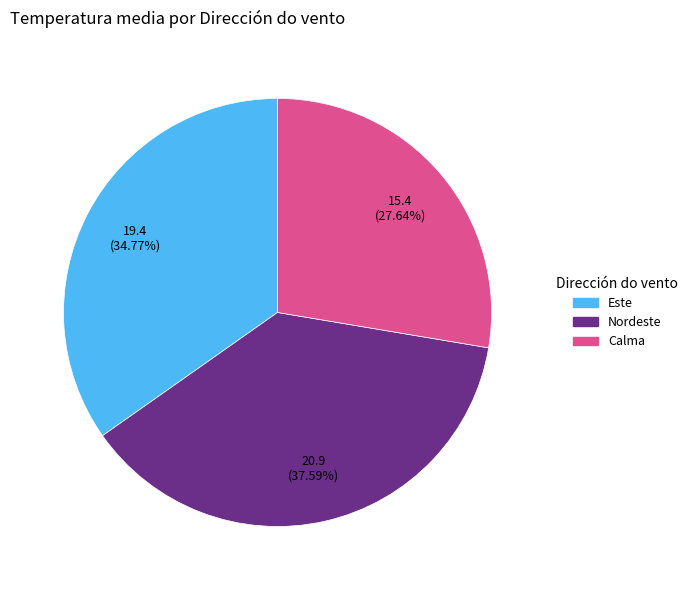

Is there a majority slice in this chart?

No